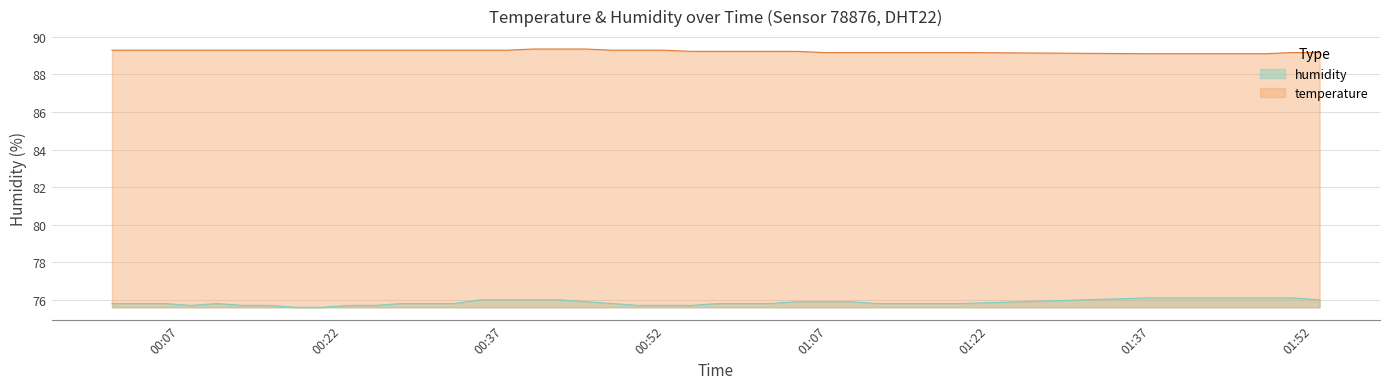

Is the value of temperature at 2023-05-10T00:34:53 greater than the value of humidity at 2023-05-10T00:32:27?

Yes